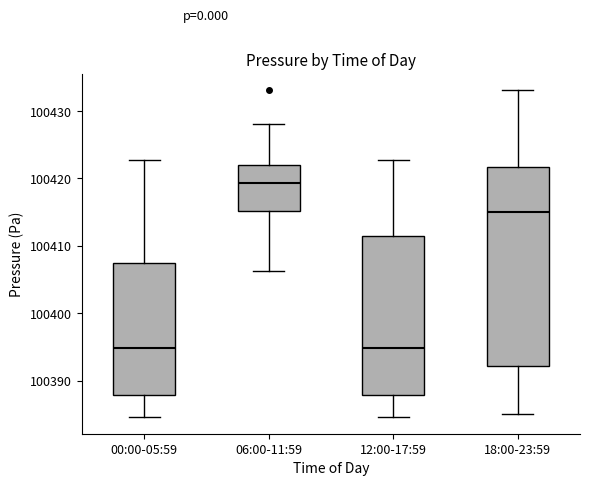

Reading left to right, transcribe this box plot: for each box, give where its median line is, the range the box spans, and where its two whiskers end, as read against the y-axis. The values are not printed on the chart, so give them approximately, as read against the axis.

00:00-05:59: median 100395, box 100388 to 100407, whiskers 100385 to 100423
06:00-11:59: median 100419, box 100415 to 100422, whiskers 100406 to 100428
12:00-17:59: median 100395, box 100388 to 100411, whiskers 100385 to 100423
18:00-23:59: median 100415, box 100392 to 100422, whiskers 100385 to 100433